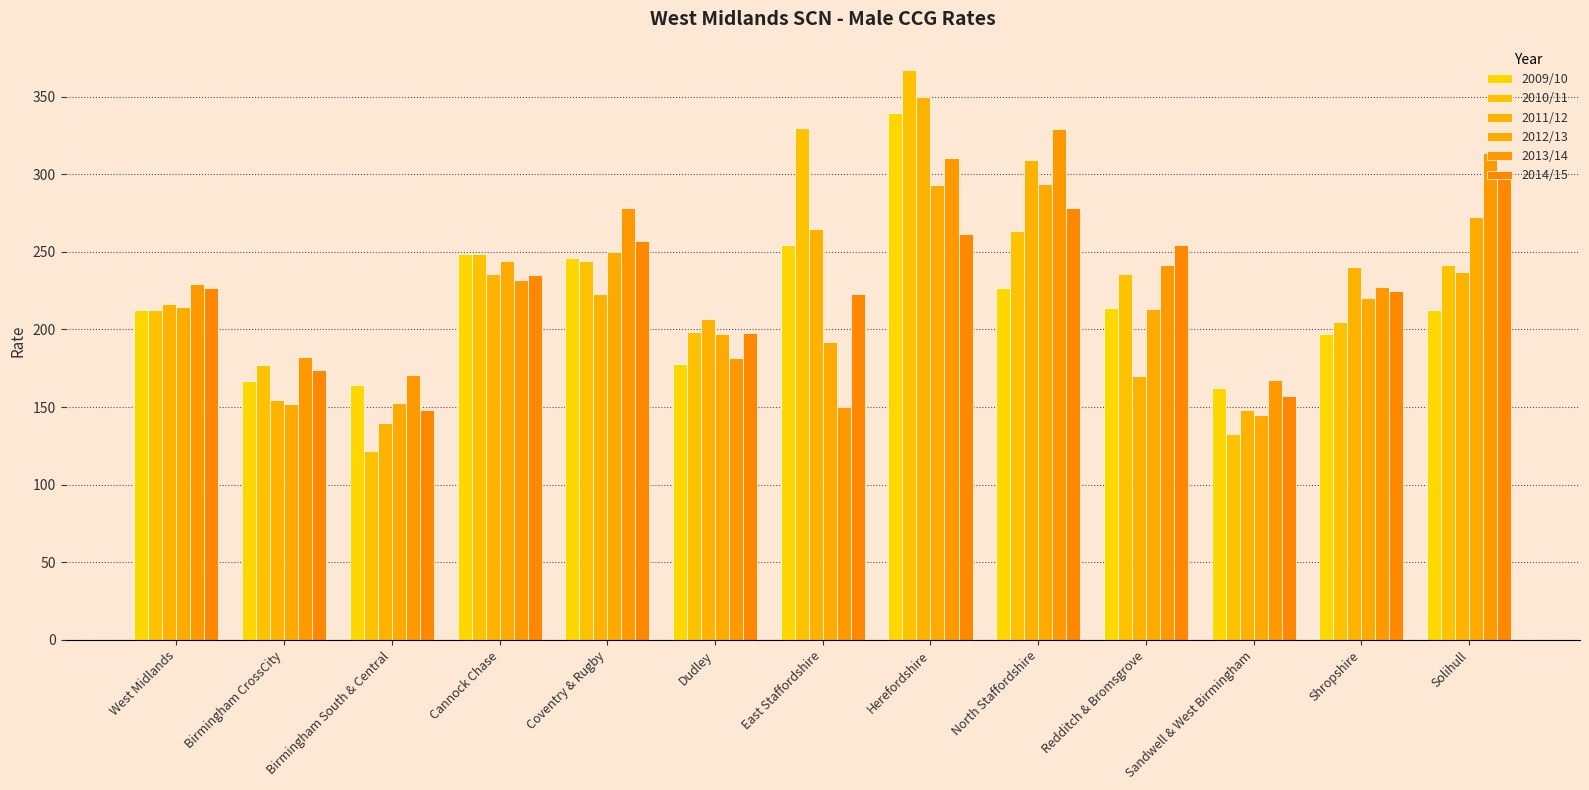

What are all the series names shown in the legend?

2009/10, 2010/11, 2011/12, 2012/13, 2013/14, 2014/15